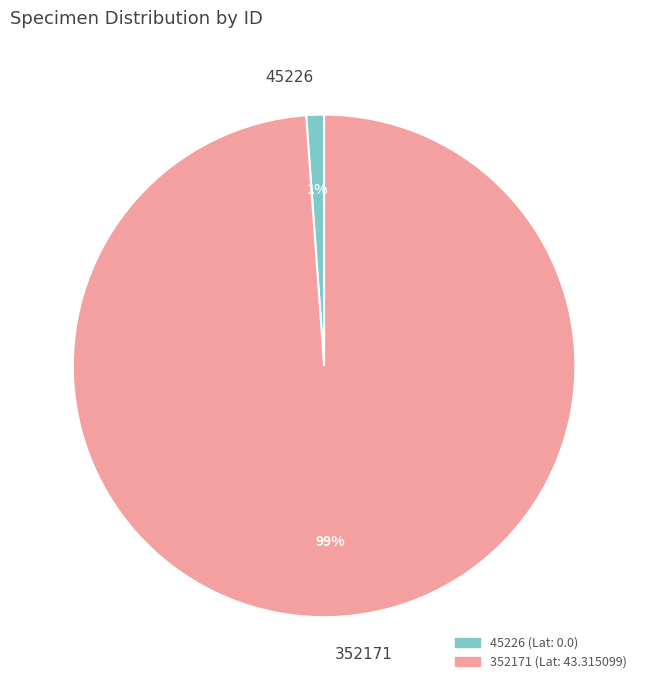

What is the largest slice in the pie chart?

352171